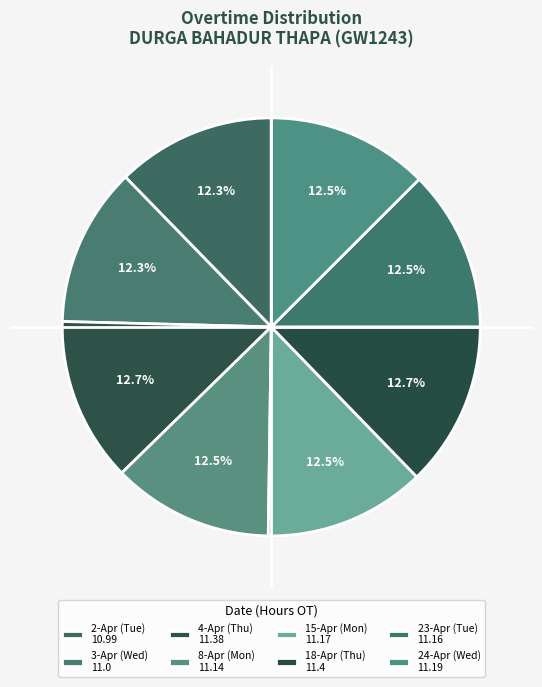

Rank the categories by value from lowest to highest.

2-Apr (Tue), 3-Apr (Wed), 8-Apr (Mon), 23-Apr (Tue), 15-Apr (Mon), 24-Apr (Wed), 4-Apr (Thu), 18-Apr (Thu)